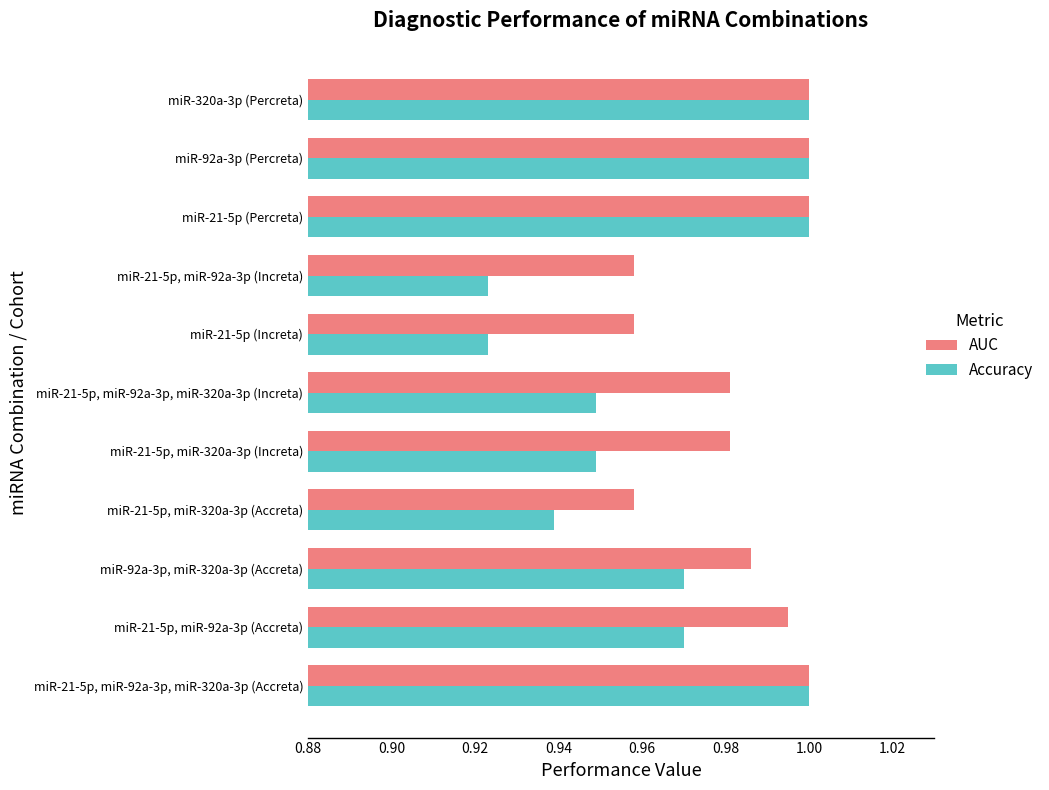

List the series in order of their overall mean, highest first.

AUC, Accuracy